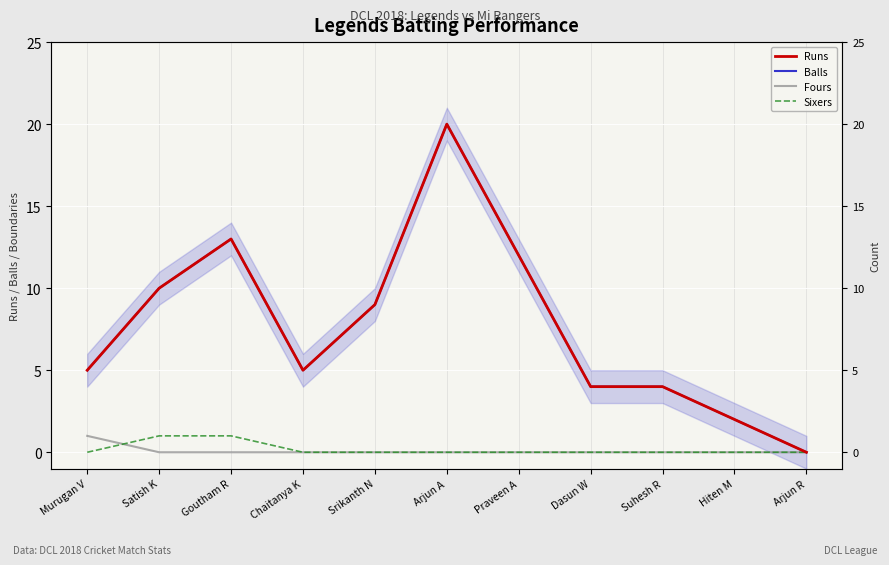

How many data points in Balls are above 5?

5